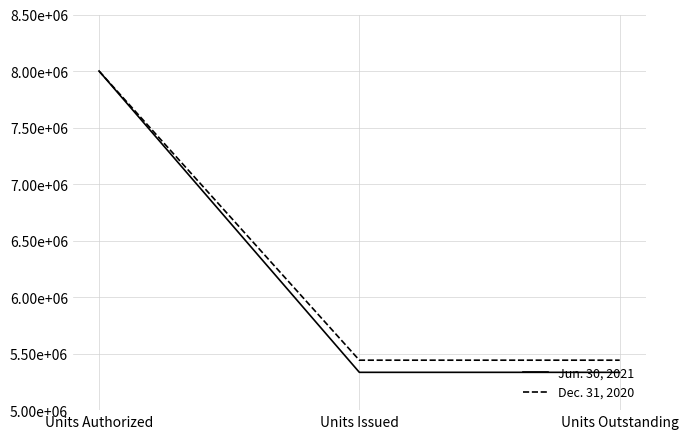

What are all the series names shown in the legend?

Jun. 30, 2021, Dec. 31, 2020